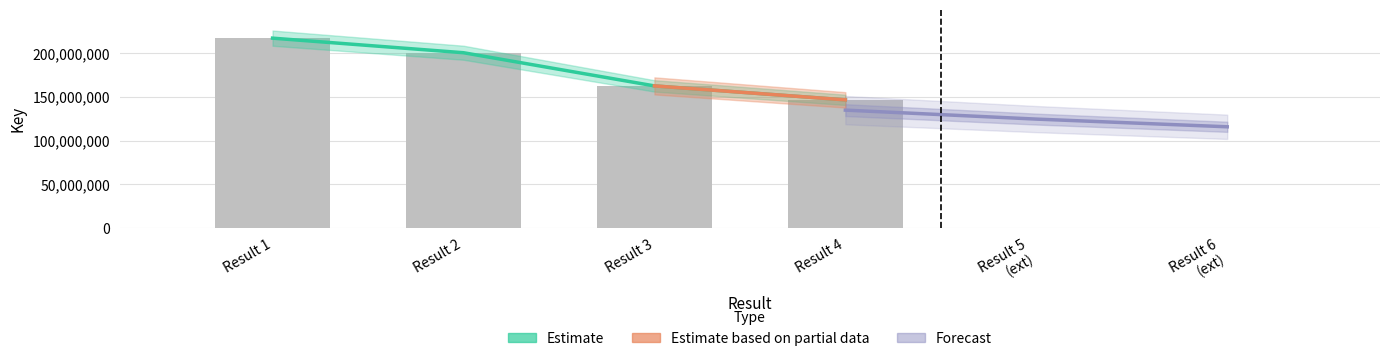

List the labels in order of value, smallest first.

Result 4, Result 3, Result 2, Result 1